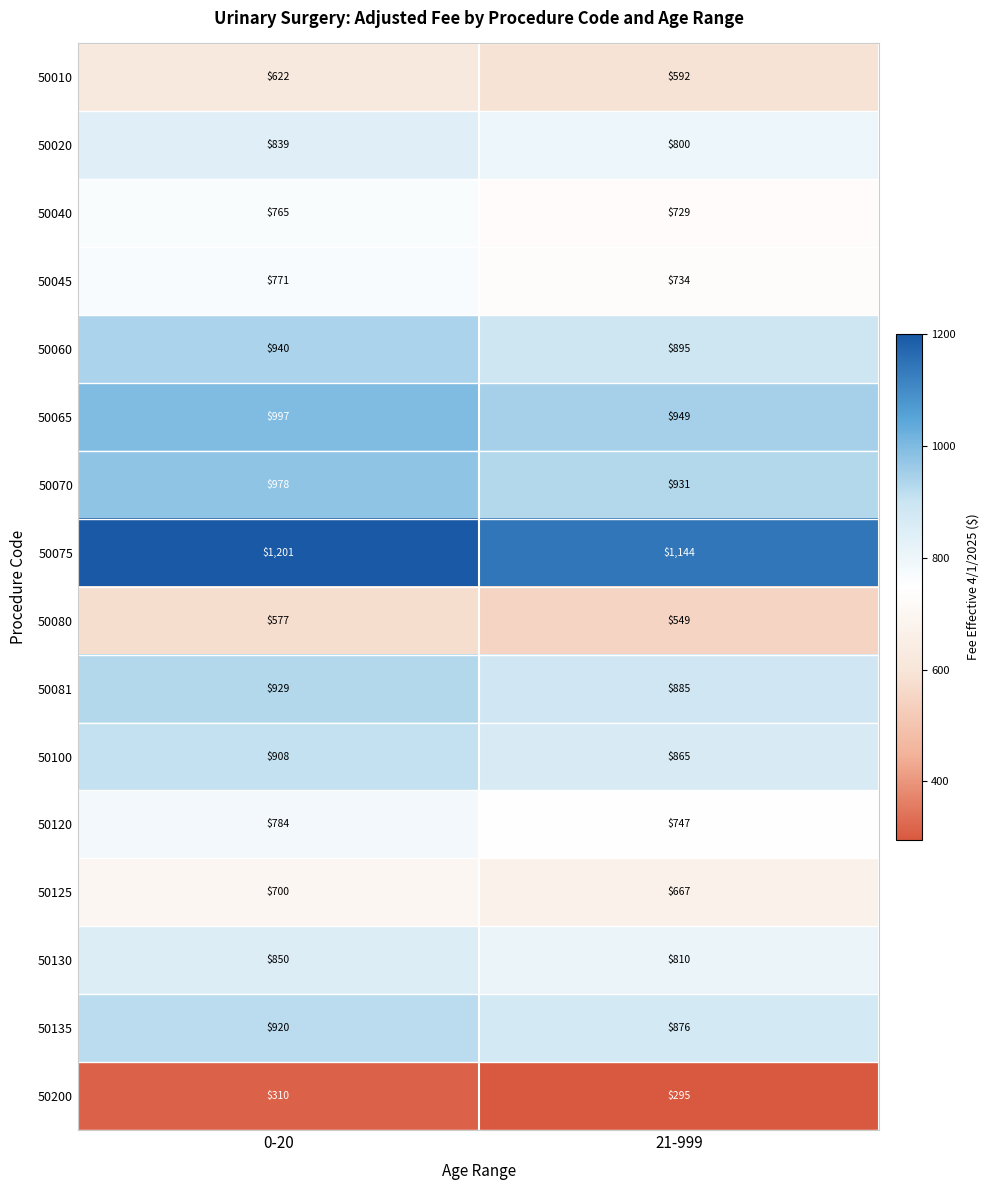

At which category does the chart reach its minimum across all series?

21-999